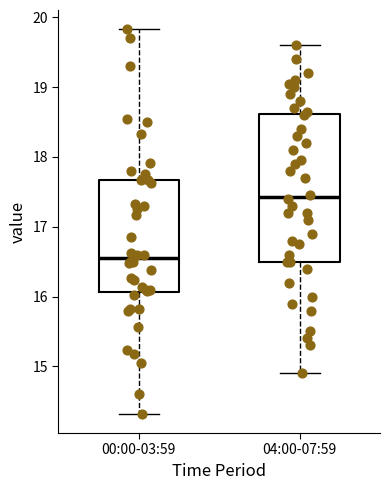

Comparing the boxes themselves (not the whiskers), which one is the tallest?

04:00-07:59